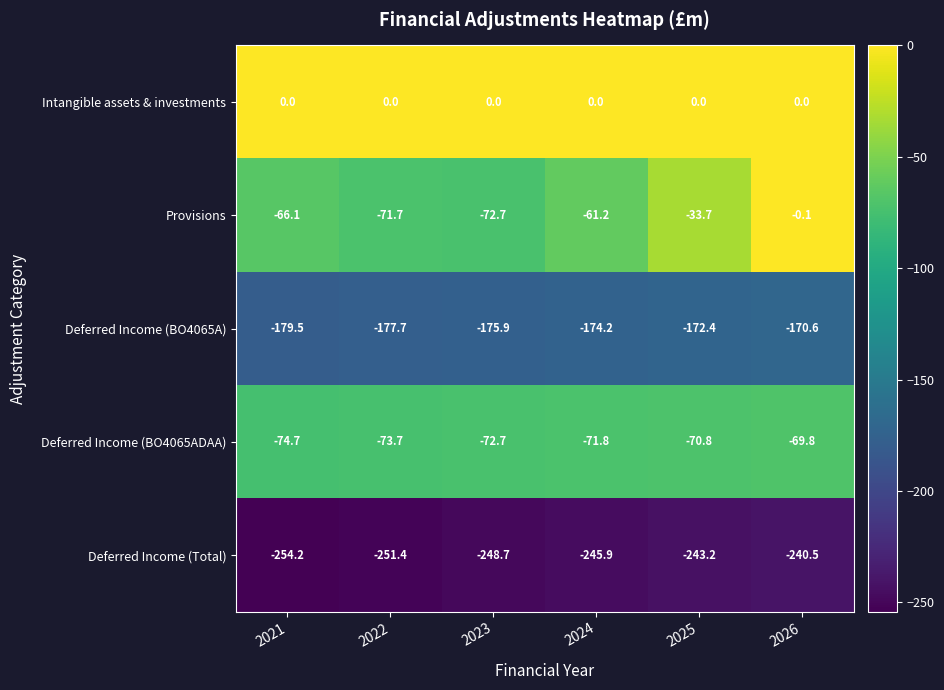

The value of Deferred Income (BO4065ADAA) at 2023 is -72.7. True or false?

True